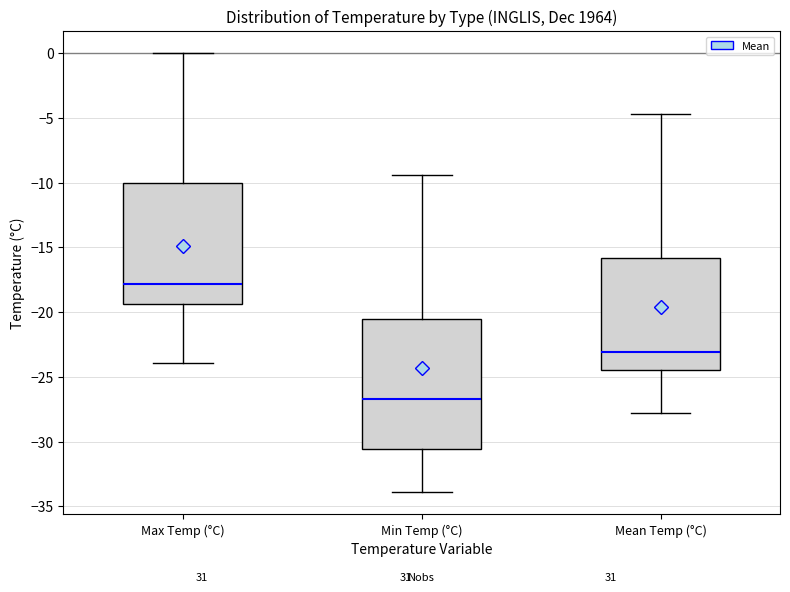

Reading left to right, read every box against the y-axis: the position of its median line, the range the box covers, and the ends of its whiskers. The values are not printed on the chart, so give them approximately, as read against the axis.

Max Temp (°C): median -18.0, box -19.5 to -10.0, whiskers -24.0 to 0.0
Min Temp (°C): median -26.5, box -30.5 to -20.5, whiskers -34.0 to -9.5
Mean Temp (°C): median -23.0, box -24.5 to -16.0, whiskers -28.0 to -4.5